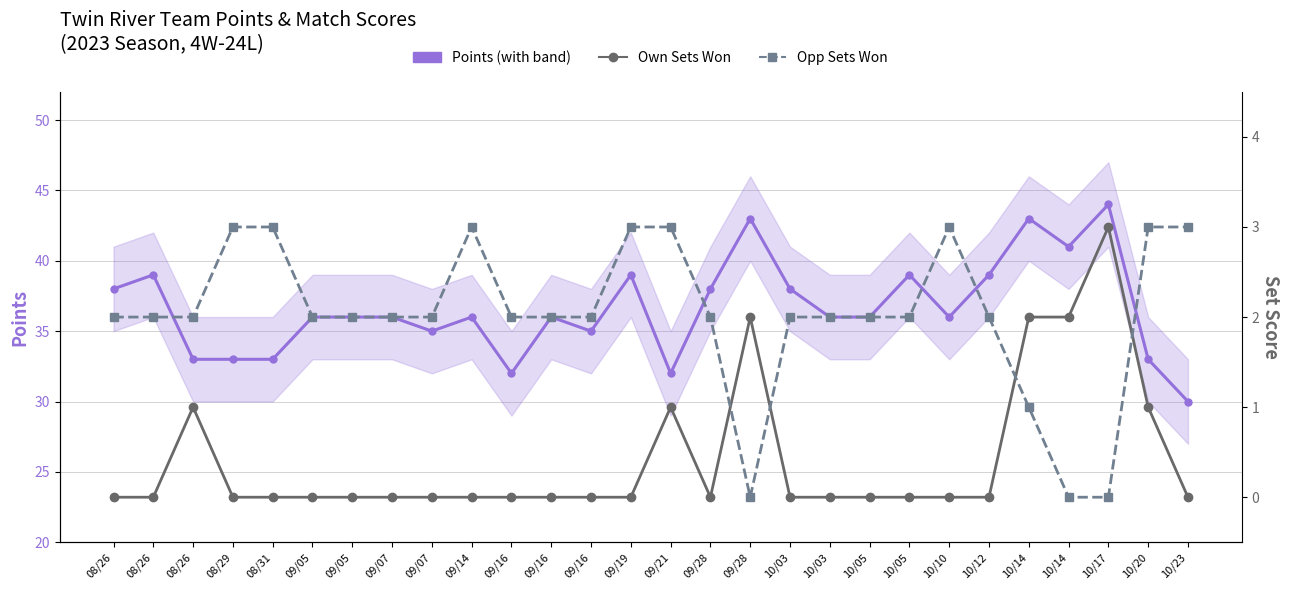

Reading left to right, list all the values displayed in this chart.

Points: 38	39	33	33	33	36	36	36	35	36	32	36	35	39	32	38	43	38	36	36	39	36	39	43	41	44	33	30
Score (own sets): 0	0	1	0	0	0	0	0	0	0	0	0	0	0	1	0	2	0	0	0	0	0	0	2	2	3	1	0
Opp Score (sets): 2	2	2	3	3	2	2	2	2	3	2	2	2	3	3	2	0	2	2	2	2	3	2	1	0	0	3	3